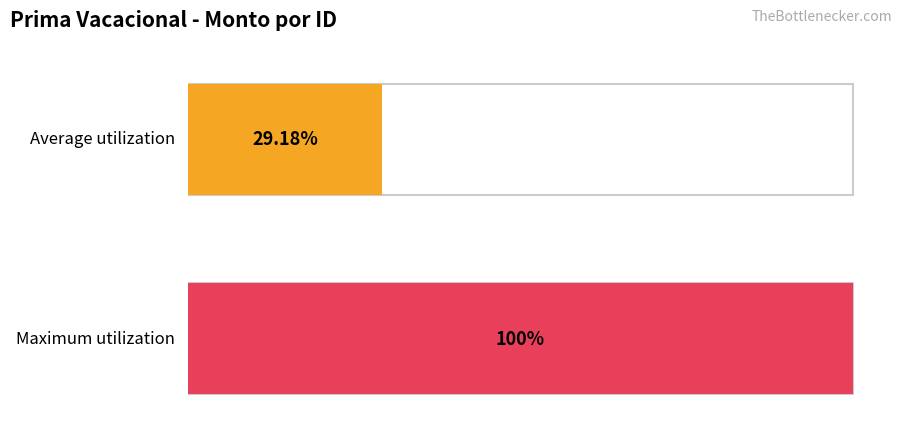

Are the bars horizontal?

Yes